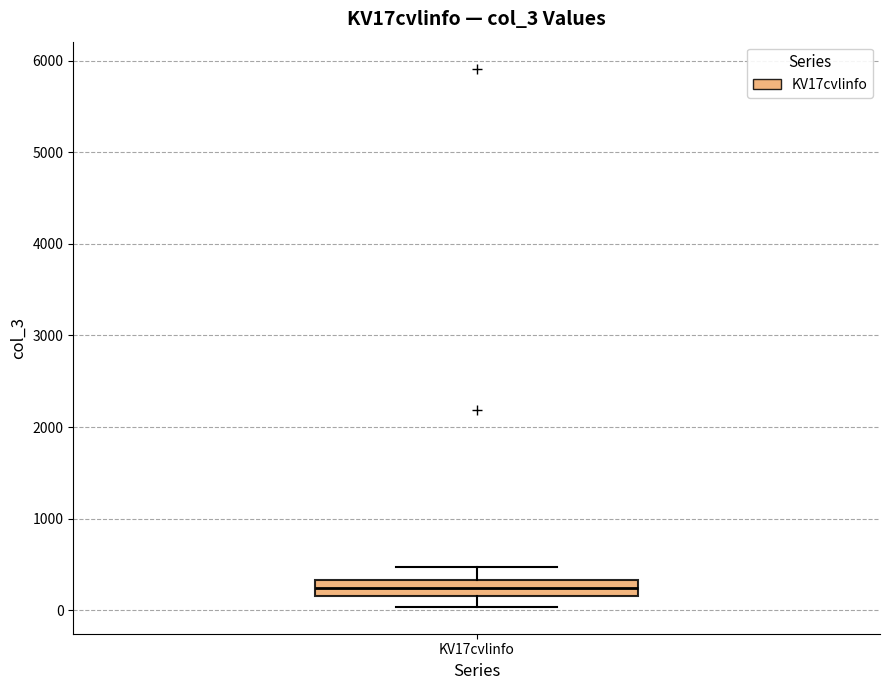

Where does the lower whisker of the box for KV17cvlinfo end on the y-axis? The values are not printed on the chart, so give them approximately, as read against the axis.

0